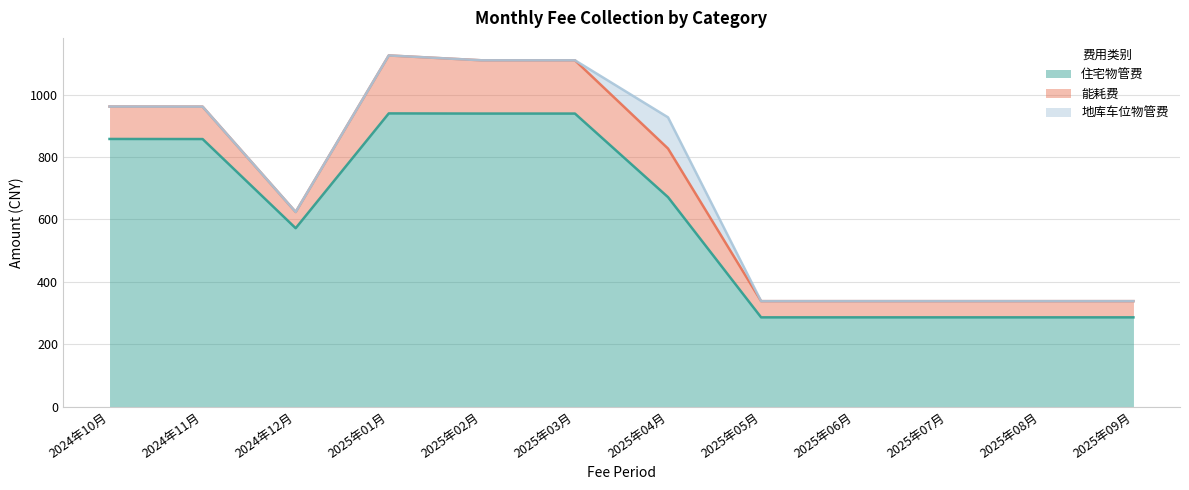

True or false: 能耗费 has a value of 77.4 at 2025年06月.

False